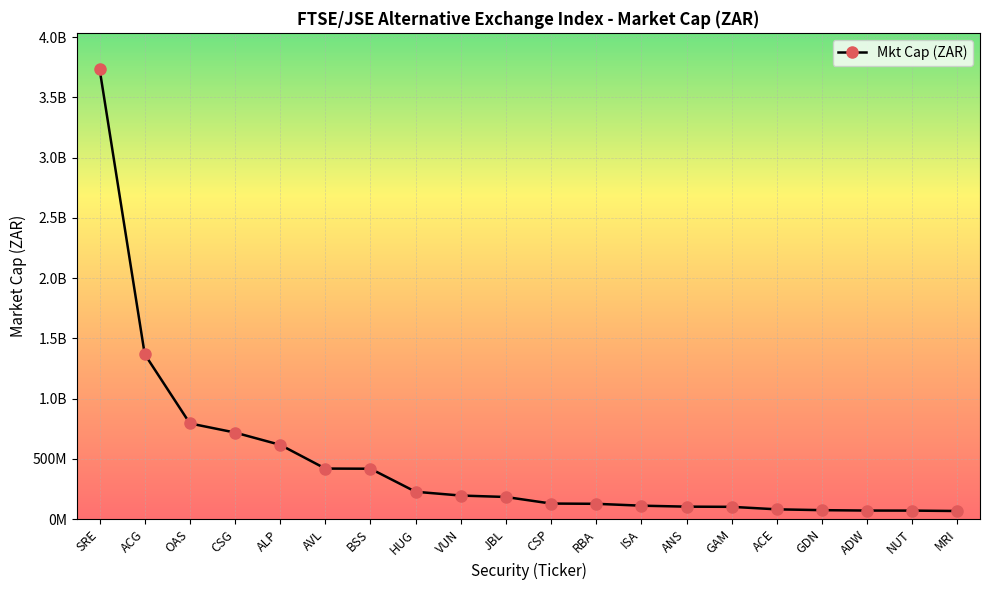

List the labels in order of value, smallest first.

MRI, NUT, ADW, GDN, ACE, GAM, ANS, ISA, RBA, CSP, JBL, VUN, HUG, BSS, AVL, ALP, CSG, OAS, ACG, SRE